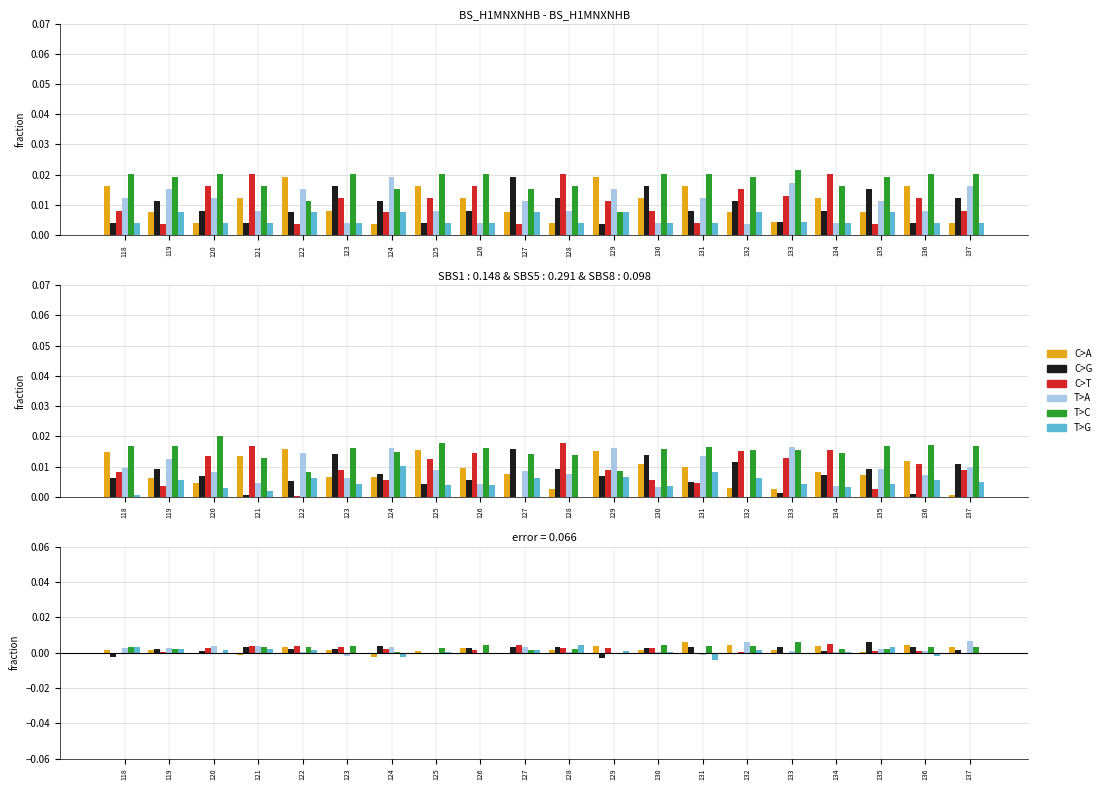

At which category does the chart reach its peak across all series?

137